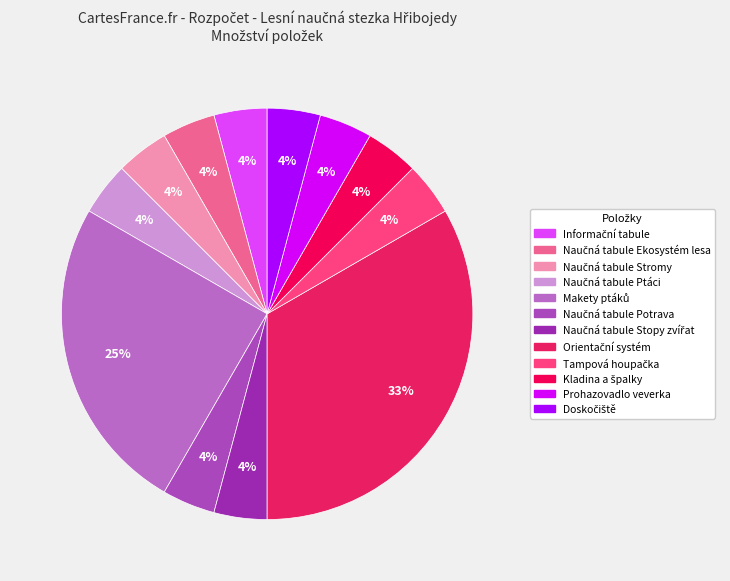

How many slices are in this pie chart?

12